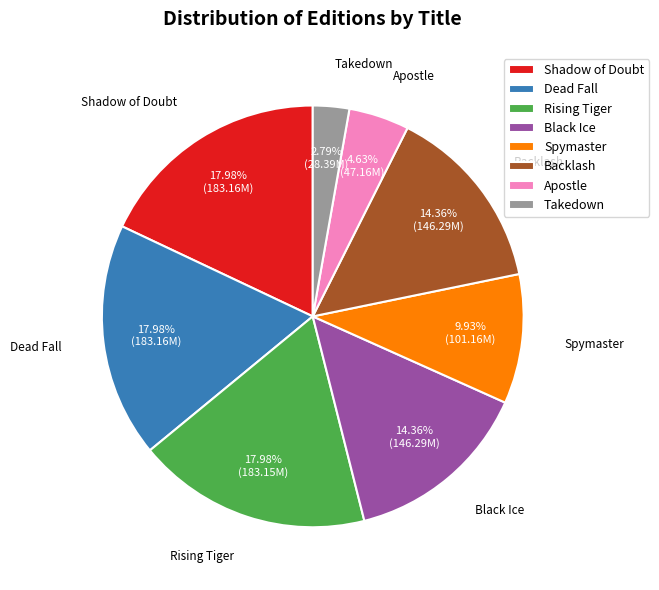

What percentage is NOT represented by Rising Tiger?

82.0%